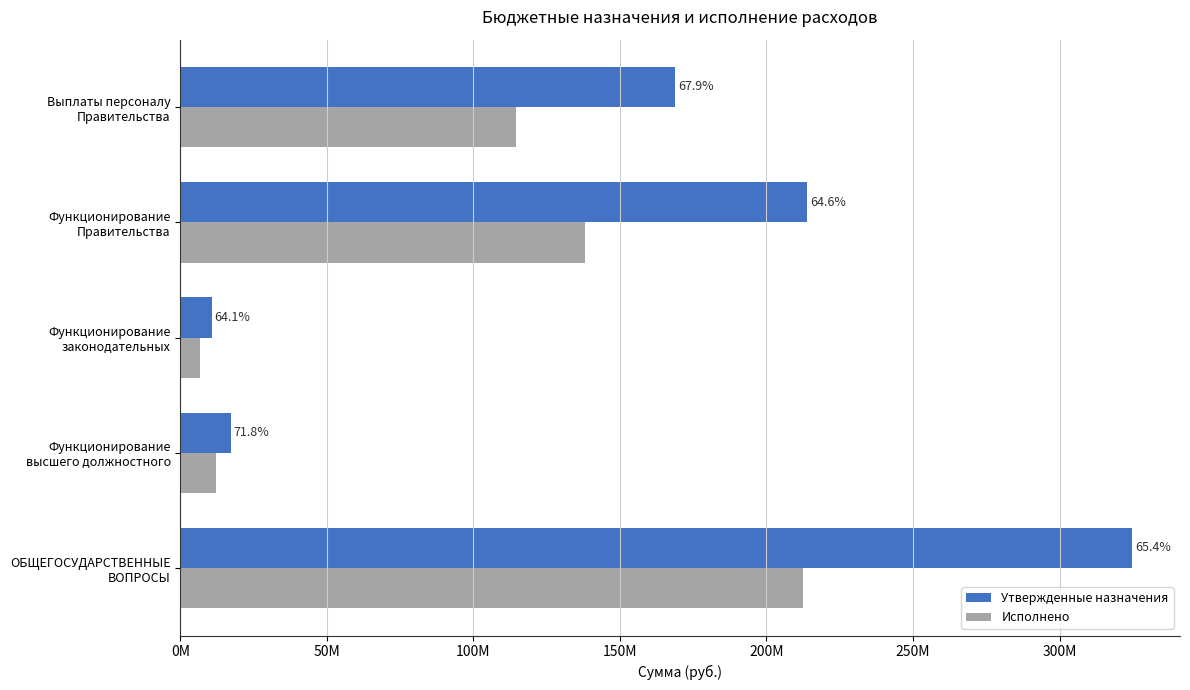

What are all the series names shown in the legend?

Утвержденные назначения, Исполнено